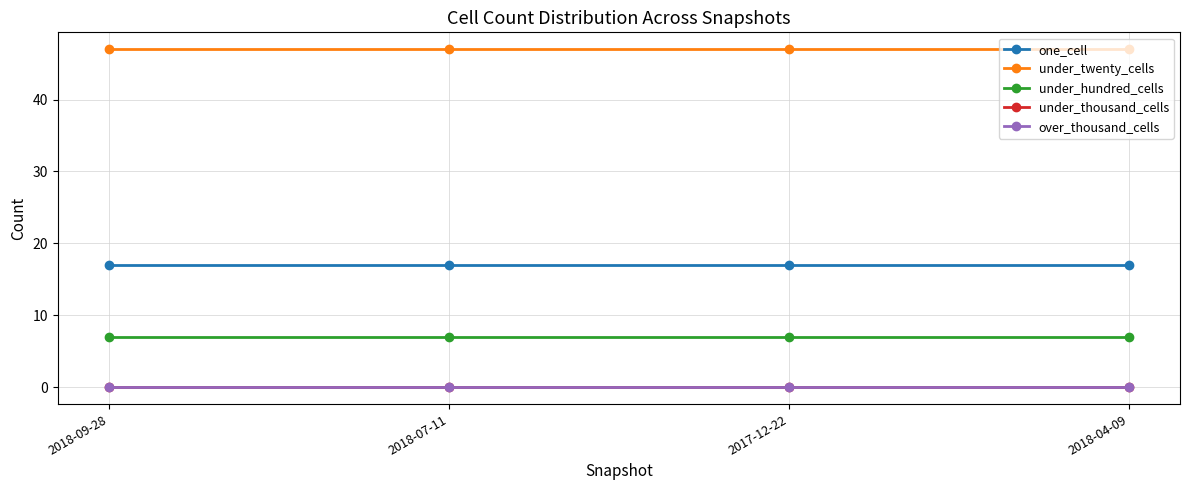

True or false: under_hundred_cells and under_twenty_cells intersect in this chart.

False